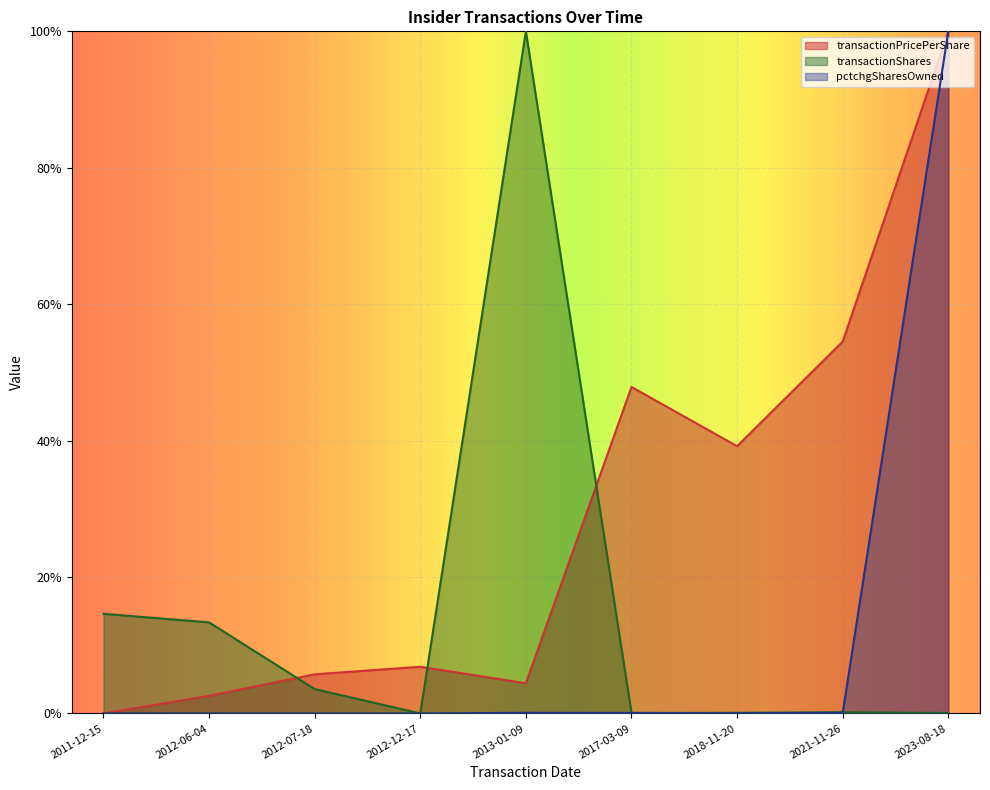

How many interior local peaks does the pctchgSharesOwned series have?

1